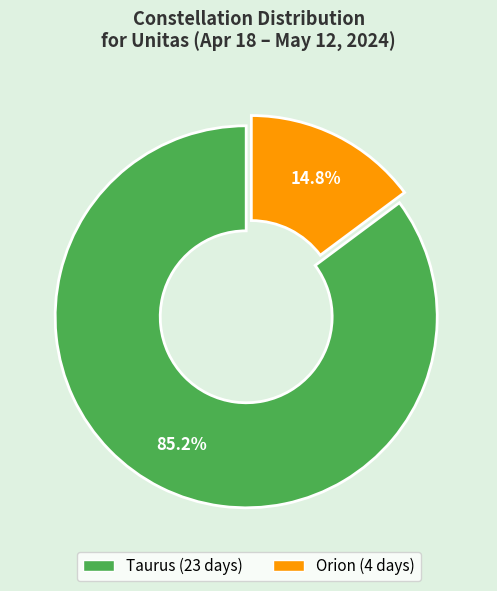

Which category accounts for the majority?

Taurus